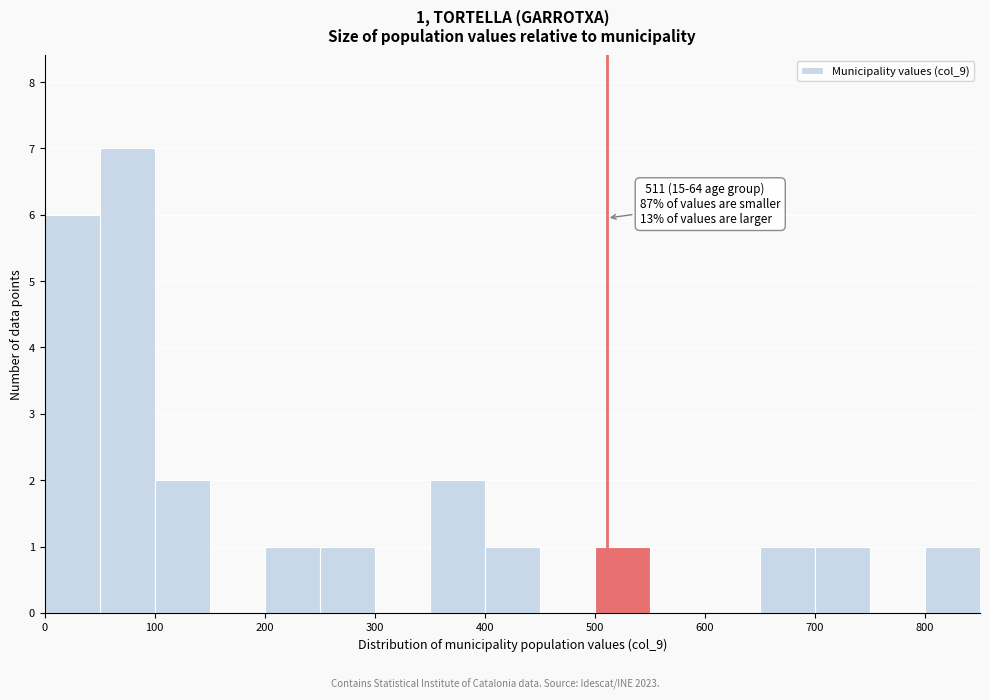

Which range on the x-axis has the tallest bar?

50 to 100